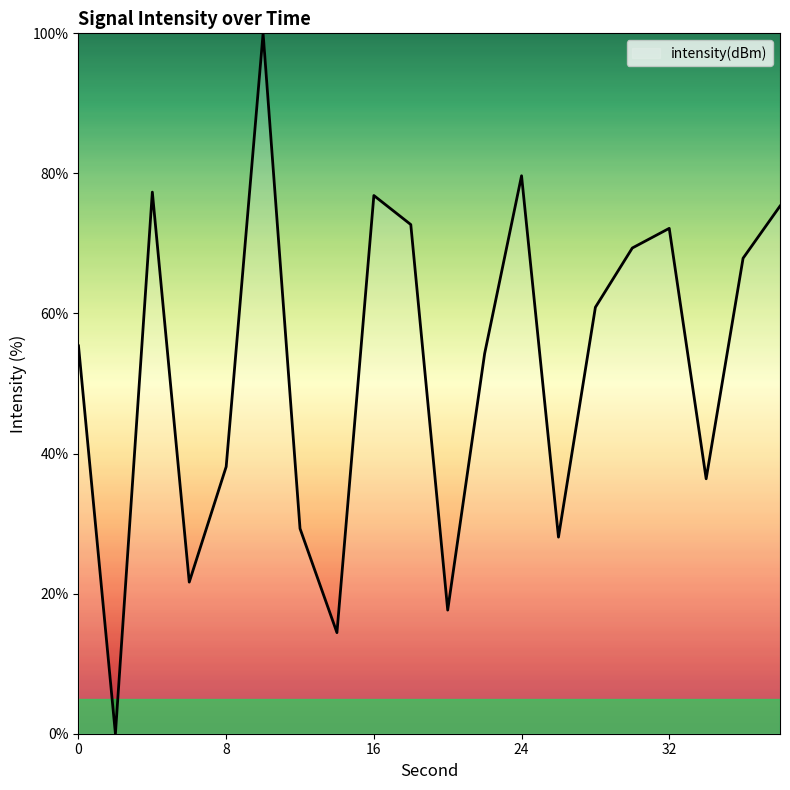

What is the greatest value displayed?

100.0